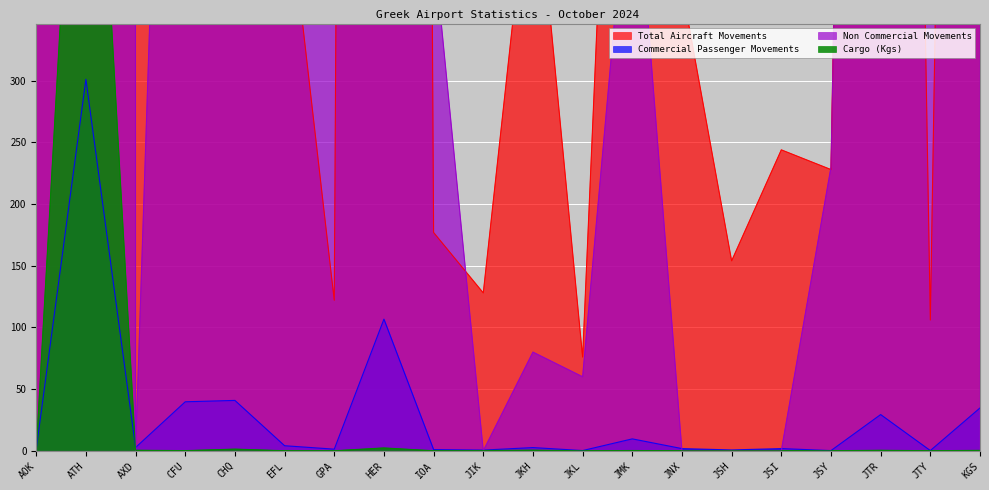

Which category has the lowest value in the Total Aircraft Movements series?

JKL